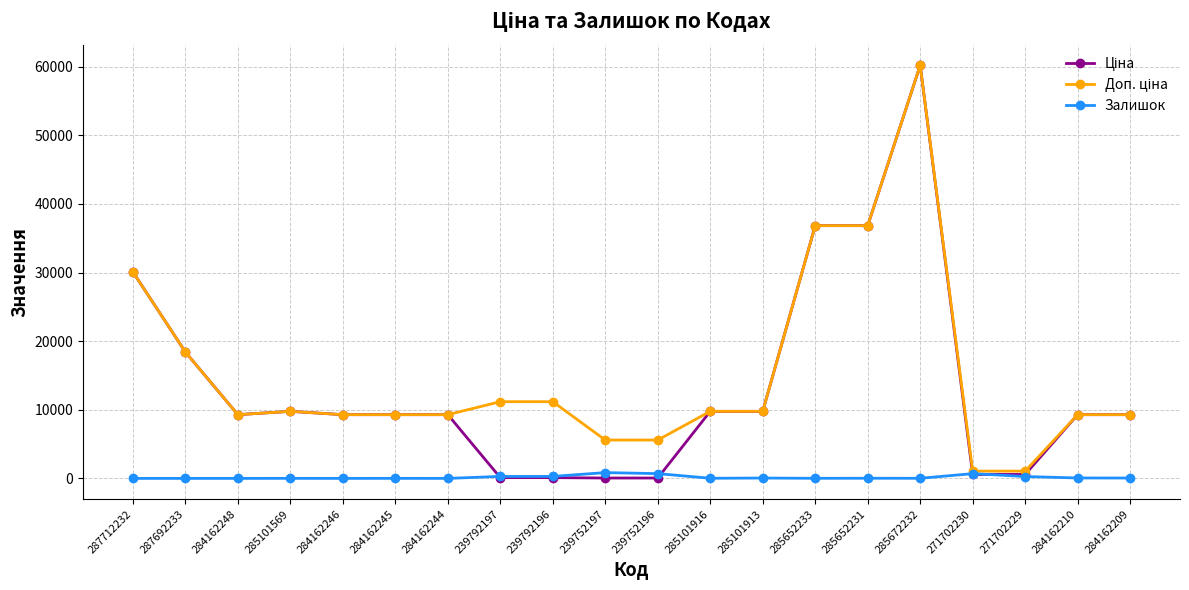

At which category does the chart reach its peak across all series?

285672232